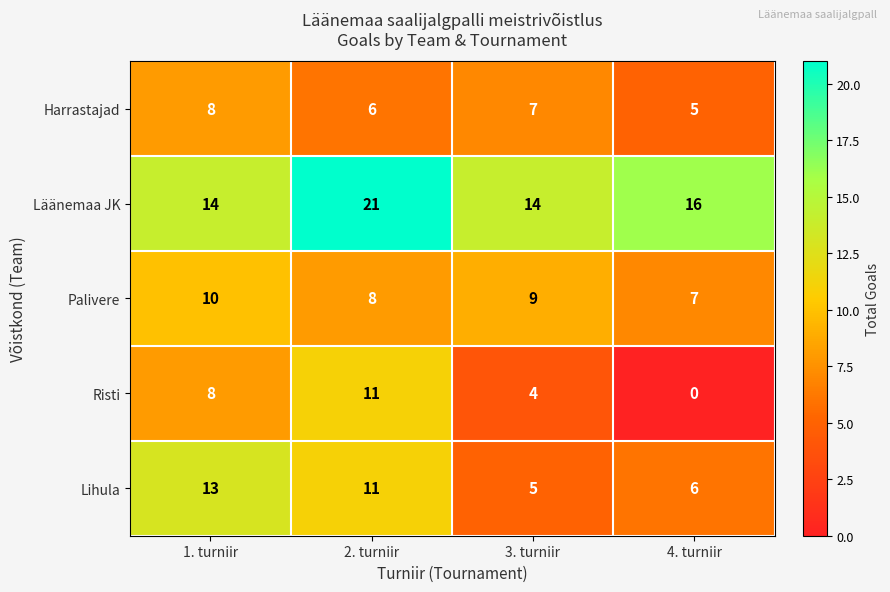

At which label is Läänemaa JK closest to 17?

4. turniir